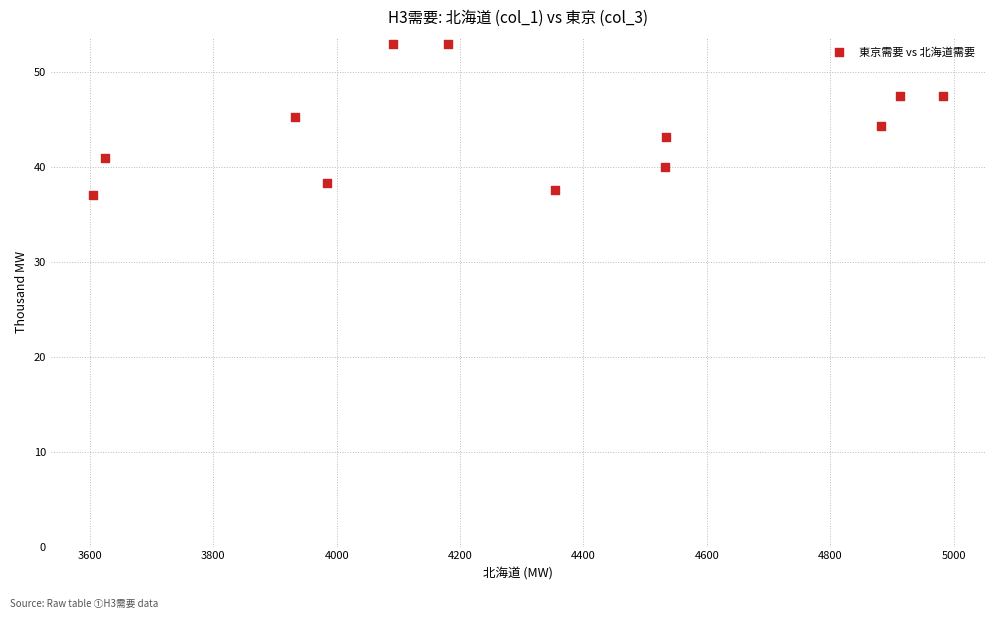

What is the range of Y values (max minus min)?

15.8